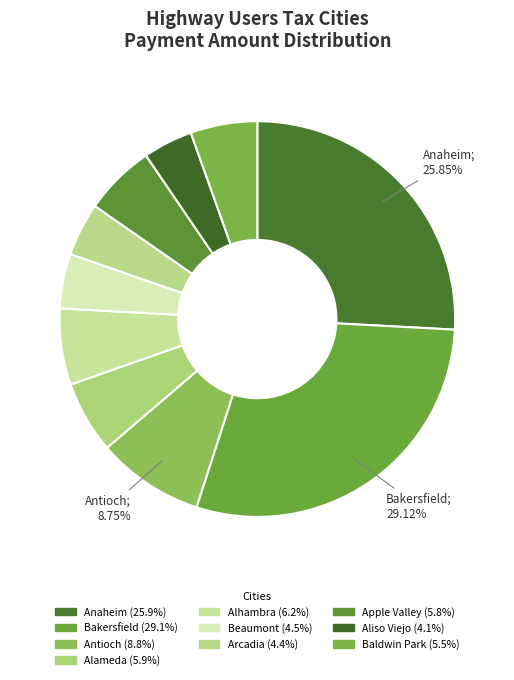

Is it true that Arcadia is 4% of the pie?

True